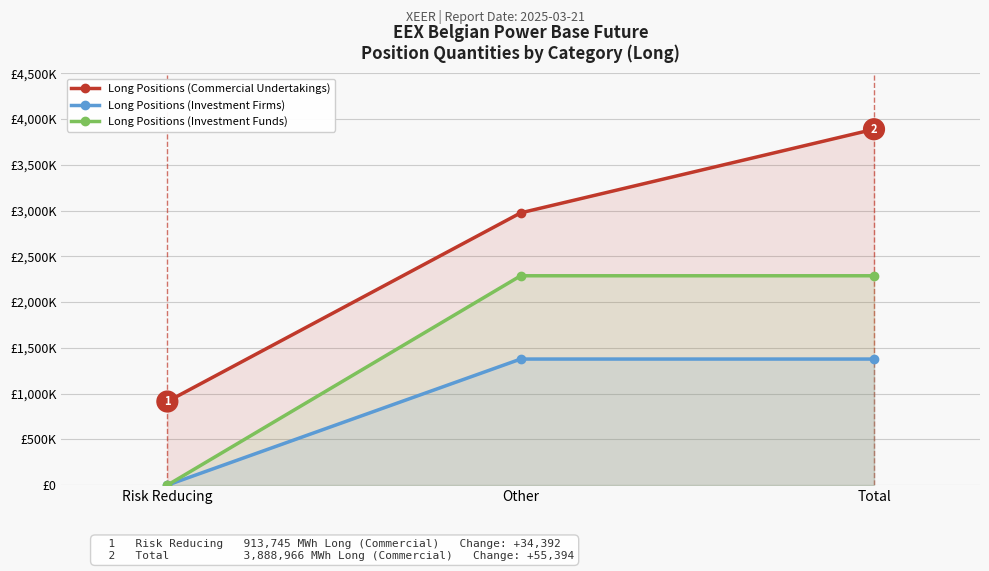

Rank the series at Total from highest to lowest value.

Long Positions (Commercial Undertakings), Long Positions (Investment Funds), Long Positions (Investment Firms)